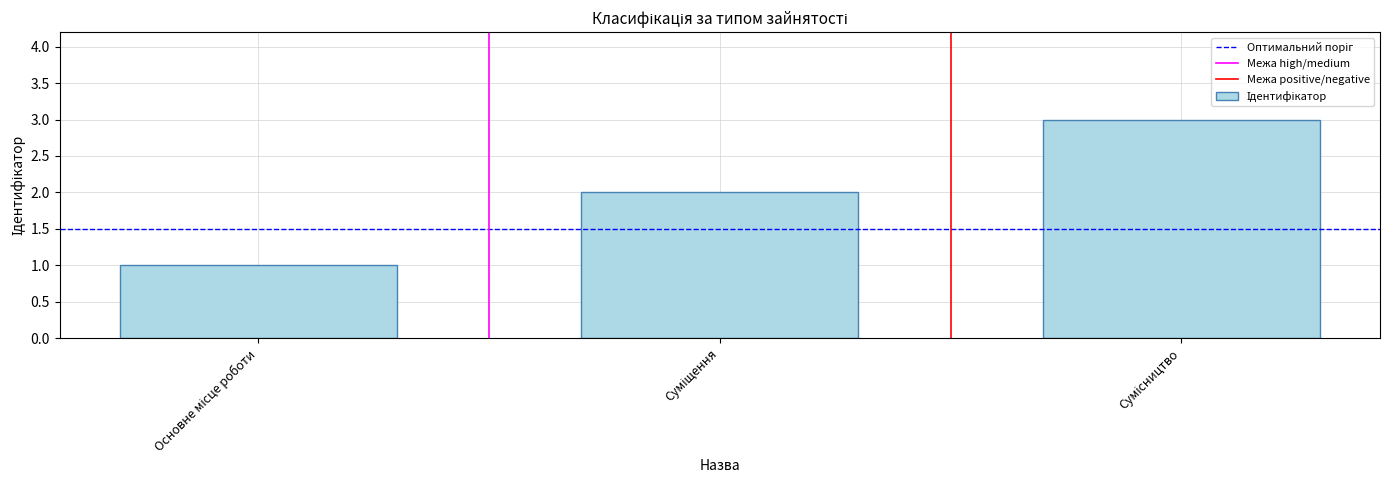

What is the maximum value shown in the chart?

3